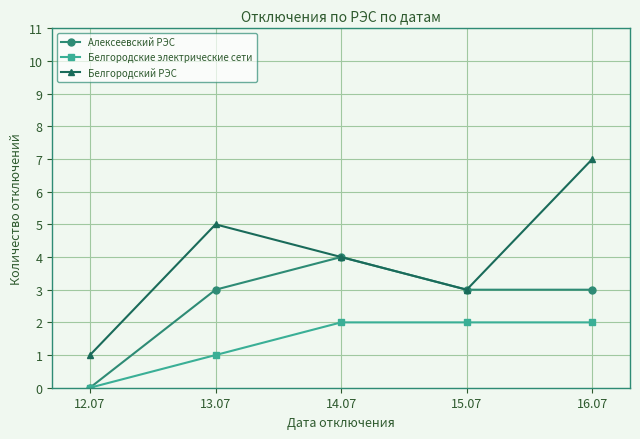

True or false: Алексеевский РЭС has more than 2 points higher than both neighbors.

False